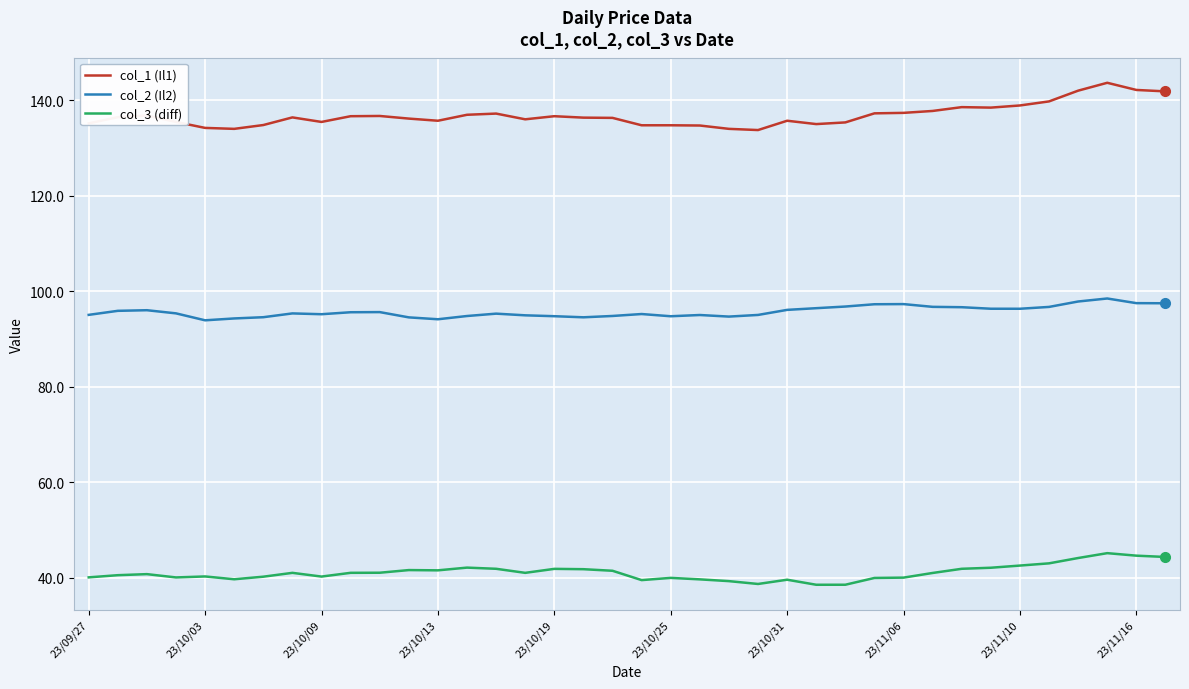

What is the difference between the maximum and minimum values in the col_3 (diff) series?

6.6